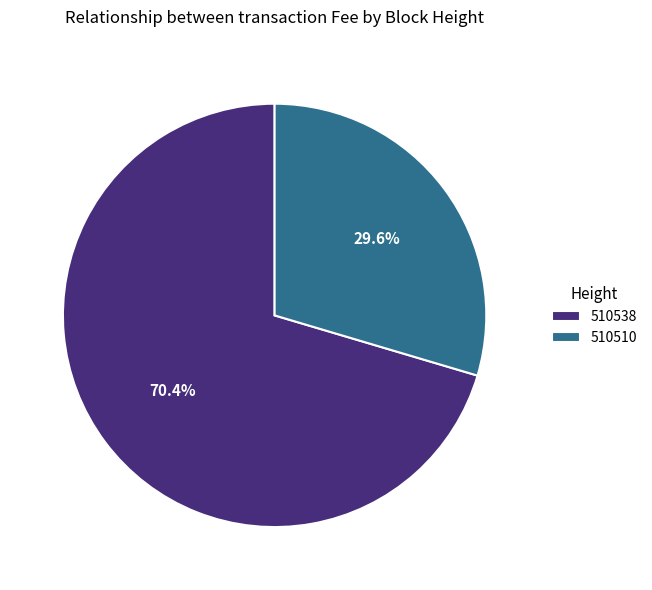

To the nearest percent, what is the difference between the 510538 and 510510 slice percentages?

41%